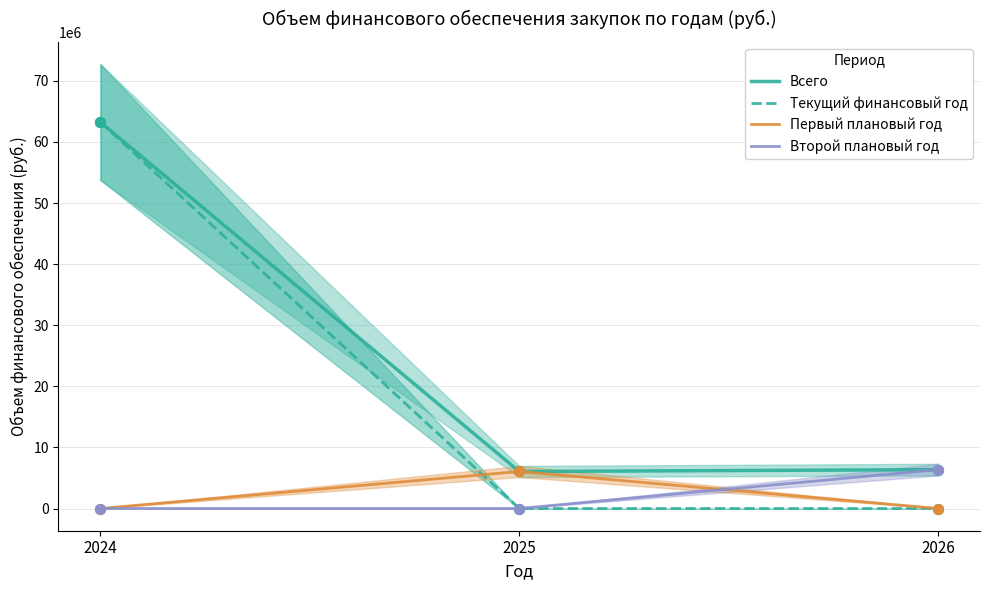

Is the value of Всего at 2026 greater than the value of Первый плановый год at 2025?

Yes